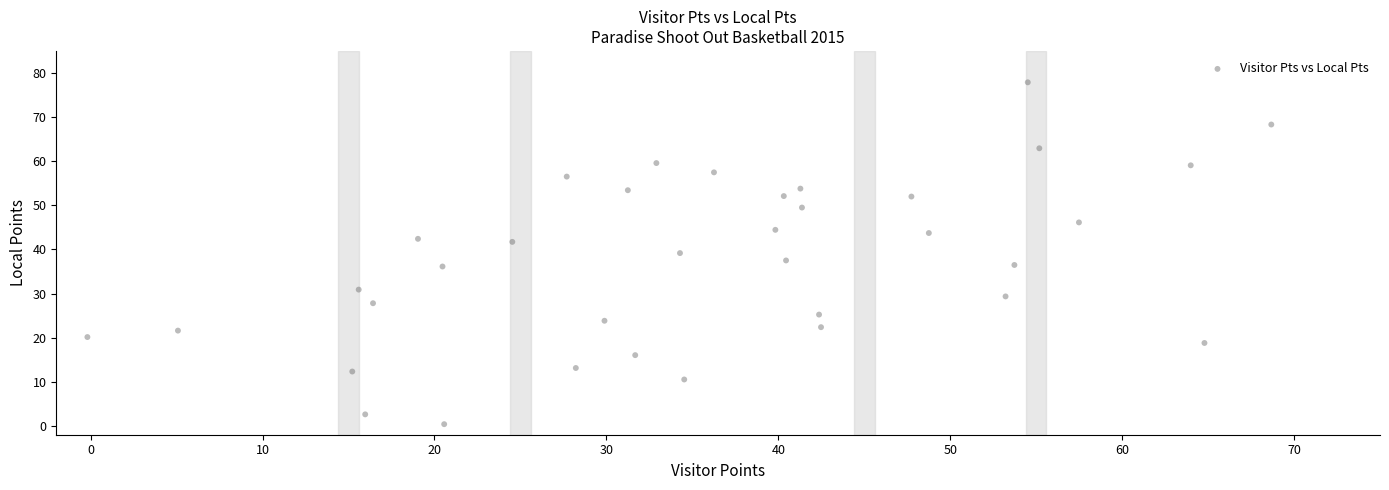

What is the range of X values (max minus min)?

68.9